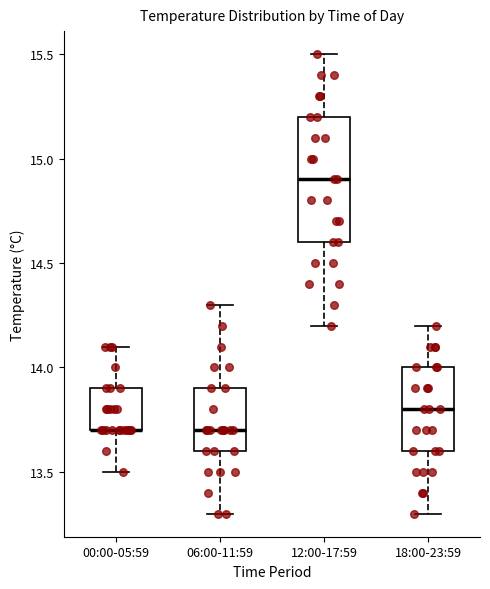

Comparing the boxes themselves (not the whiskers), which one is the tallest?

12:00-17:59